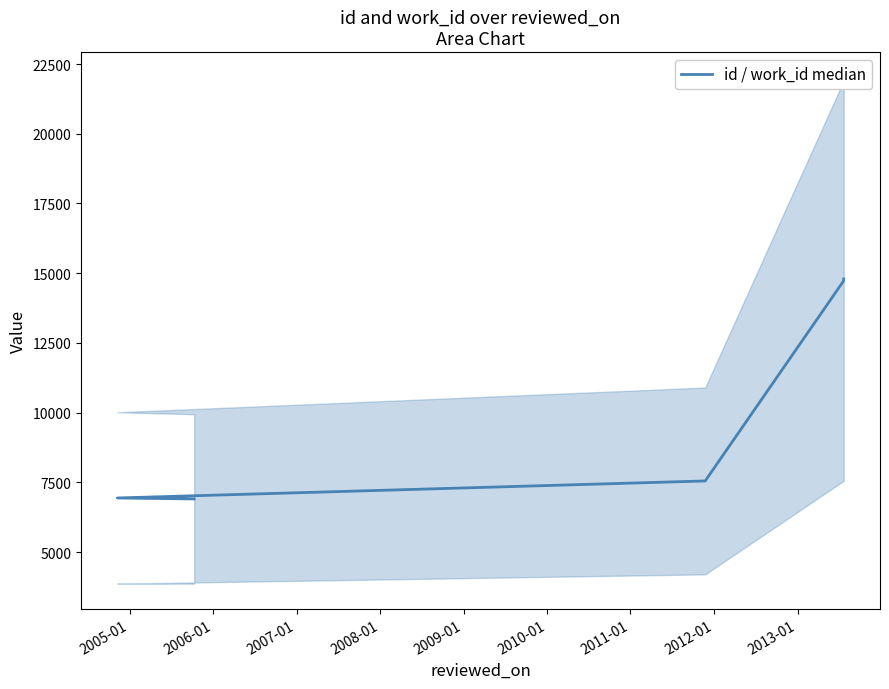

Does the chart have visible grid lines?

No